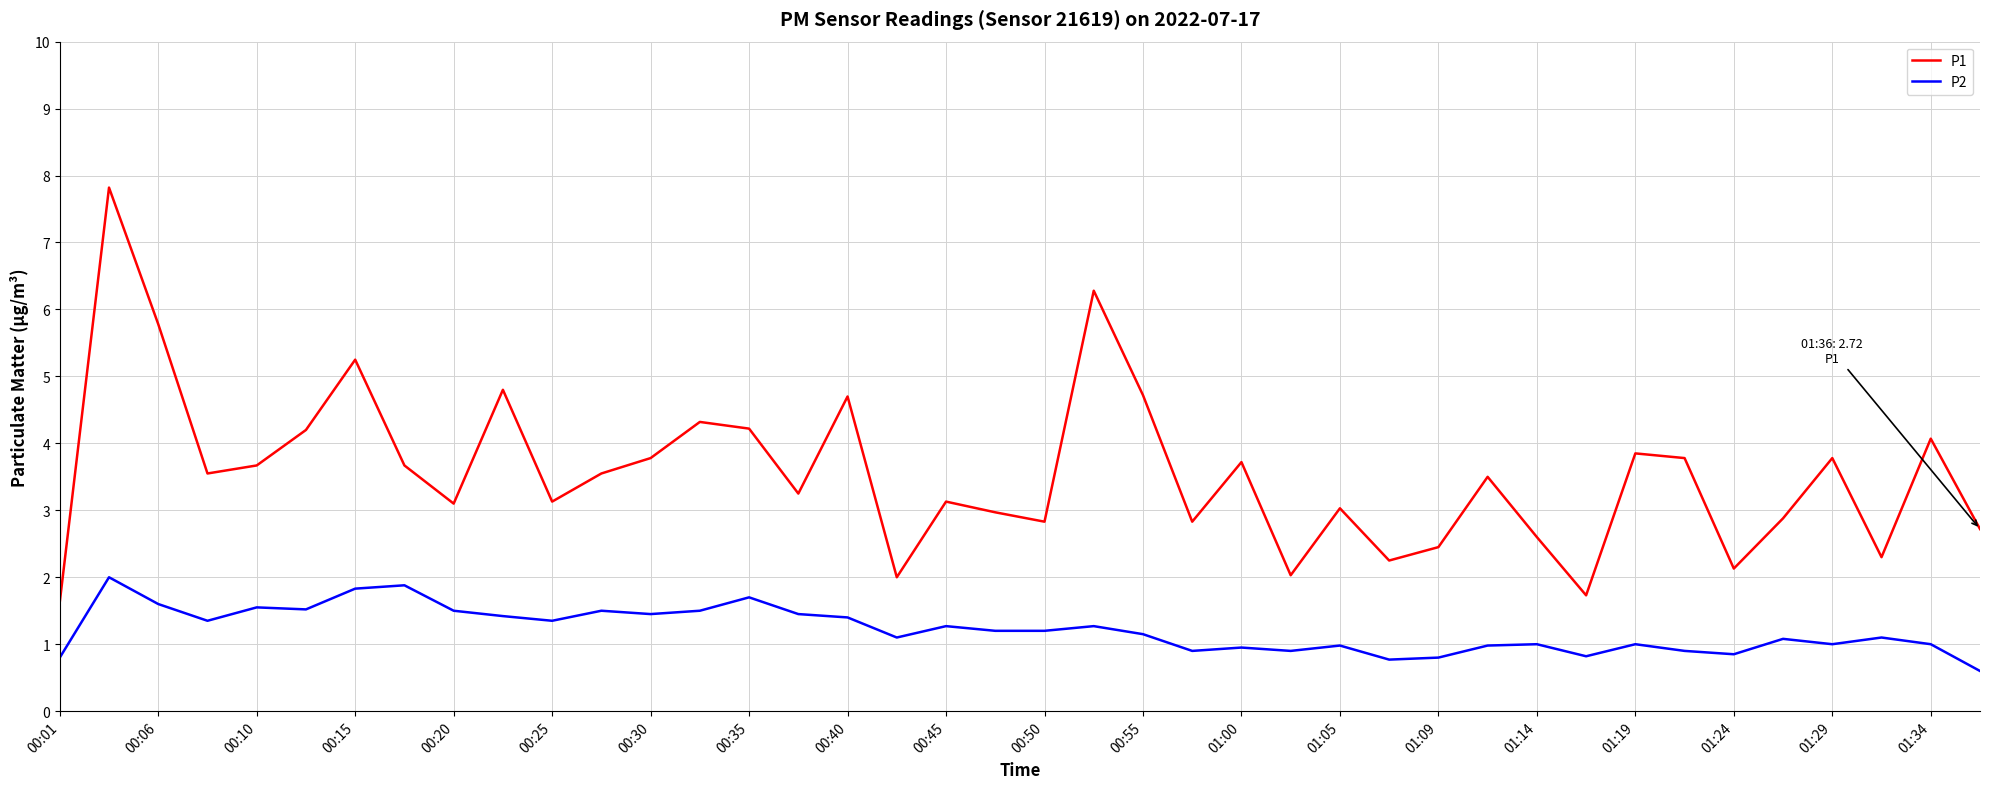

Which series has the widest spread of values?

P1